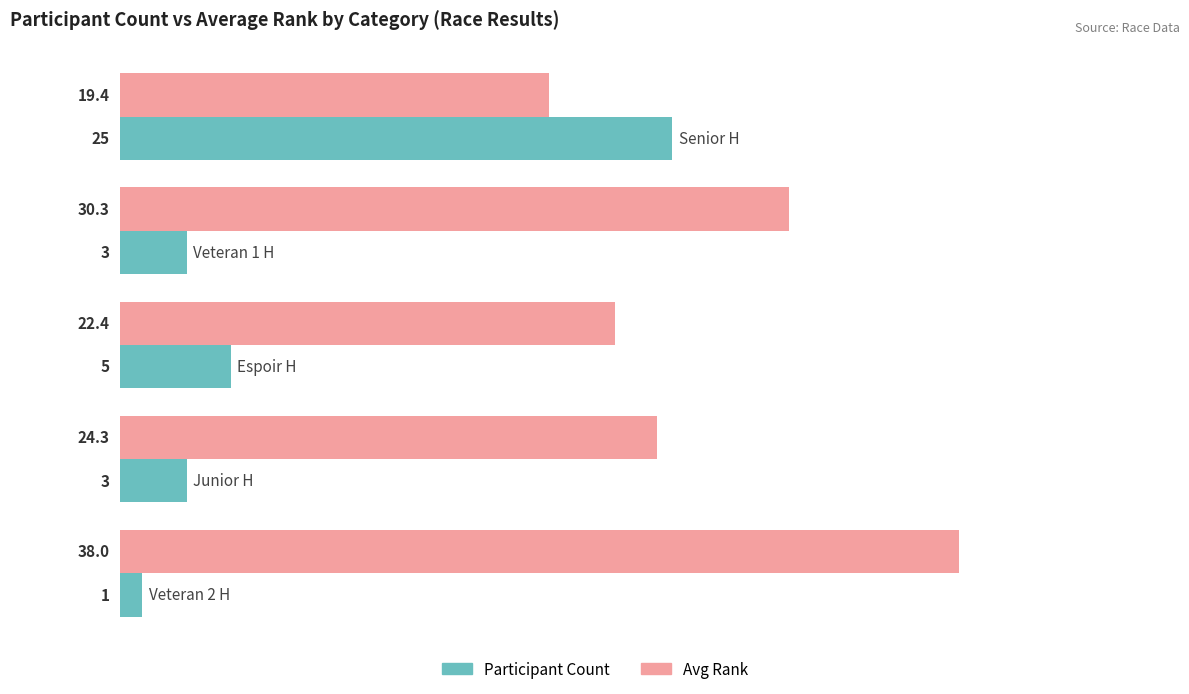

How many series are shown in this chart?

2